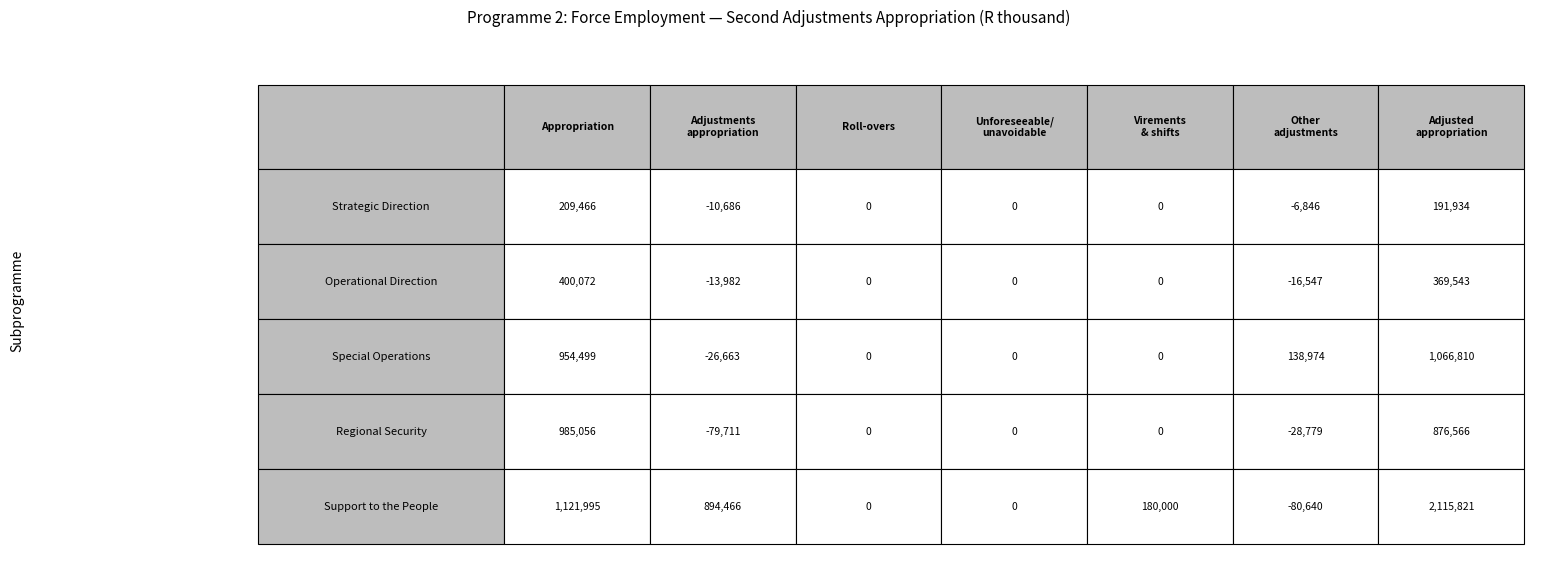

What is the maximum value for Strategic Direction?

209466